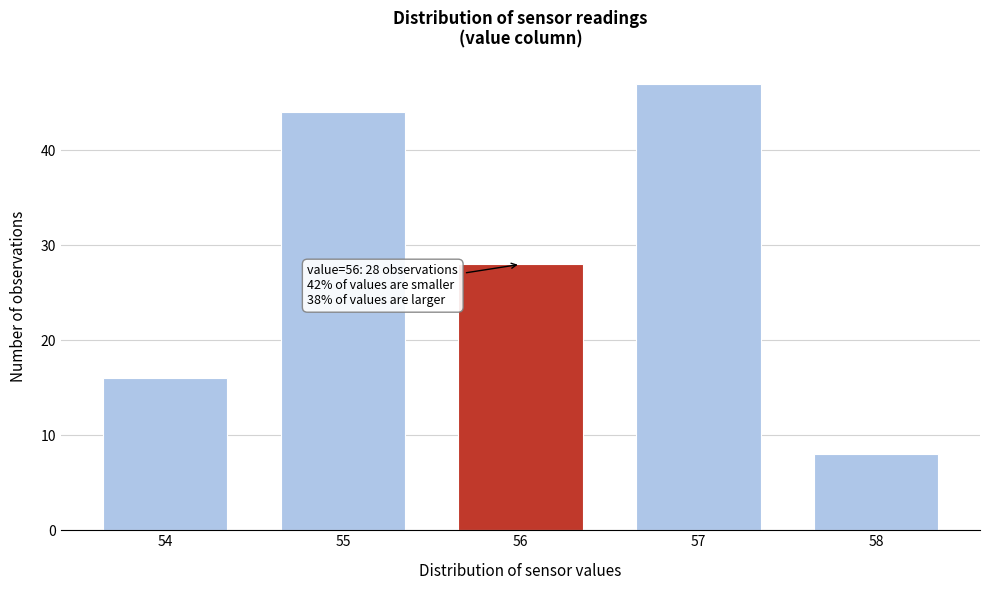

Reading left to right, extract all data points from this chart.

54=16	55=44	56=28	57=47	58=8